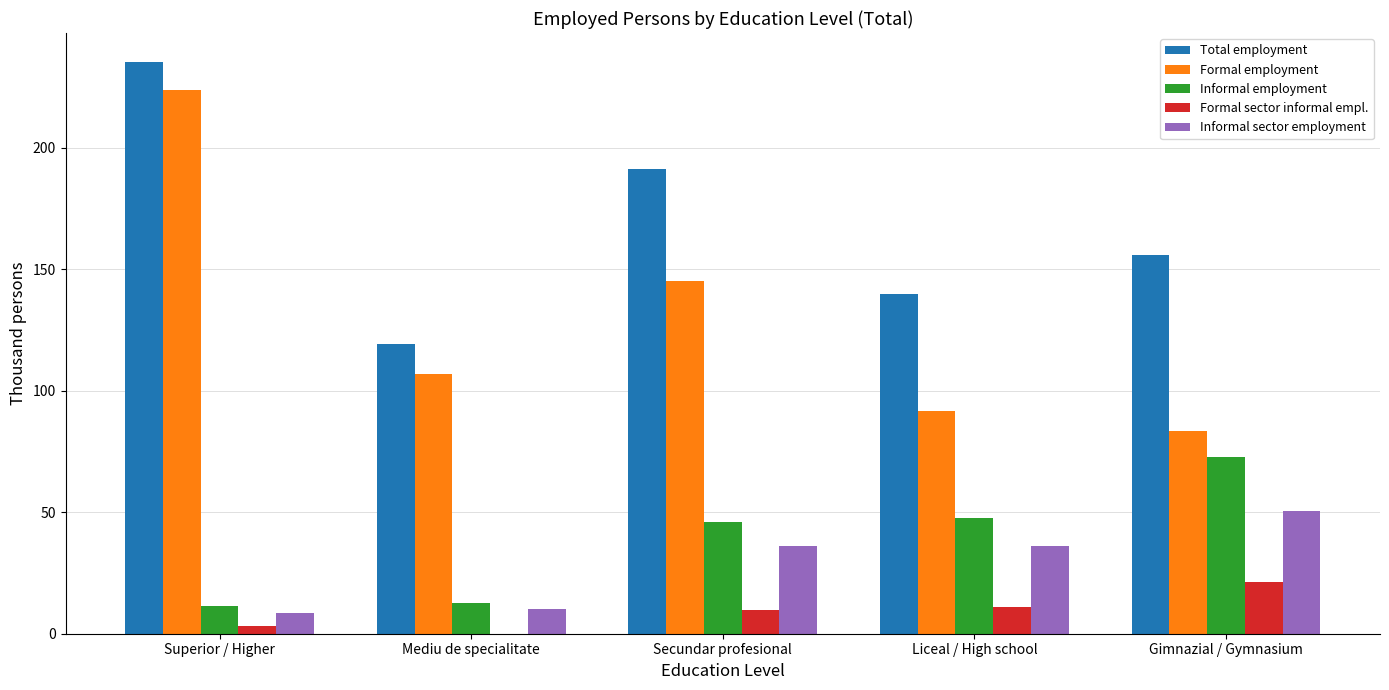

What value does the Informal employment series have at Gimnazial / Gymnasium?

72.6